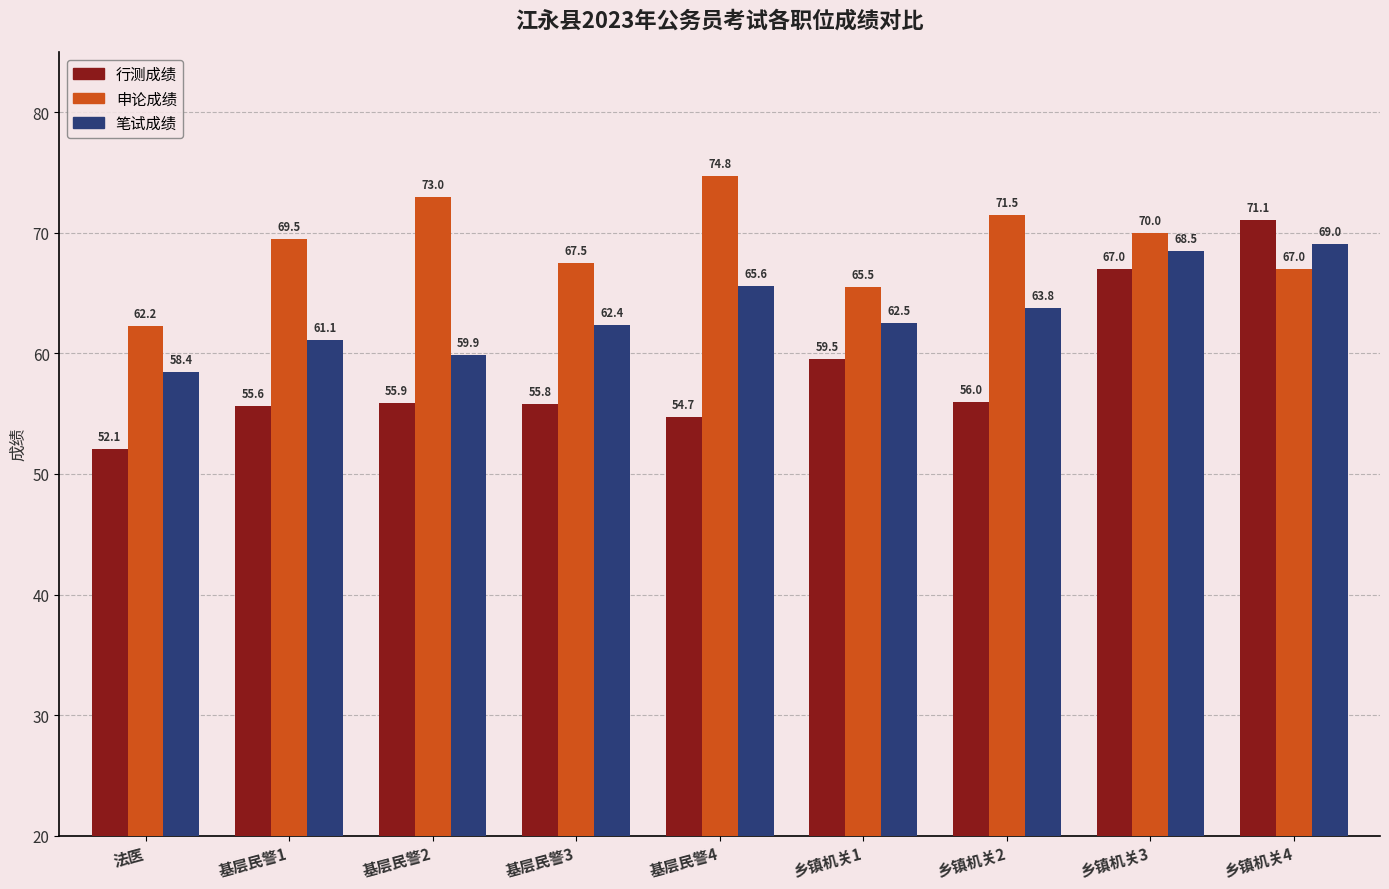

What position from the right is 基层民警3?

6